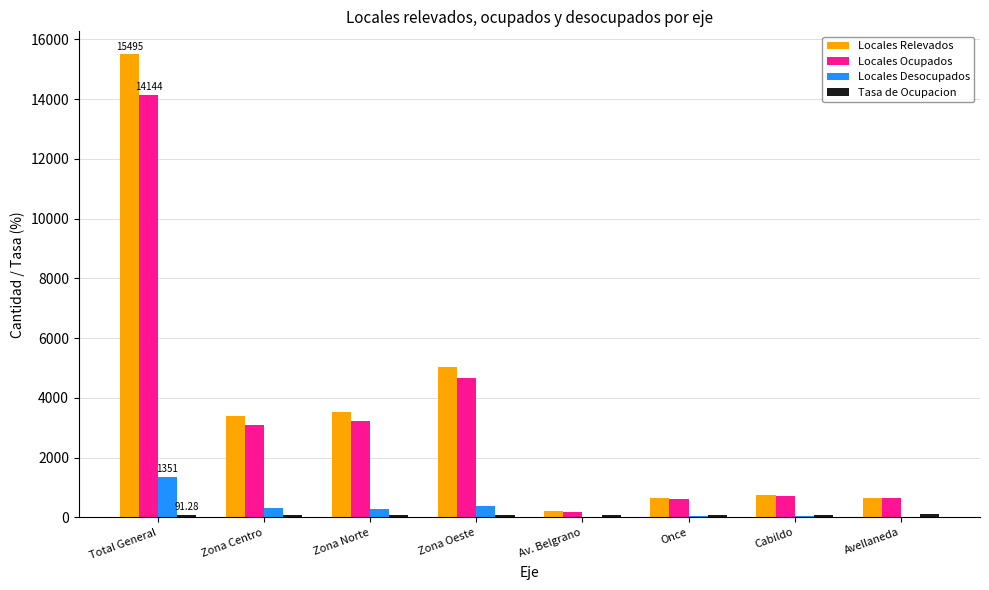

What is the difference between the Locales Ocupados values at Zona Norte and Zona Oeste?

1412.0